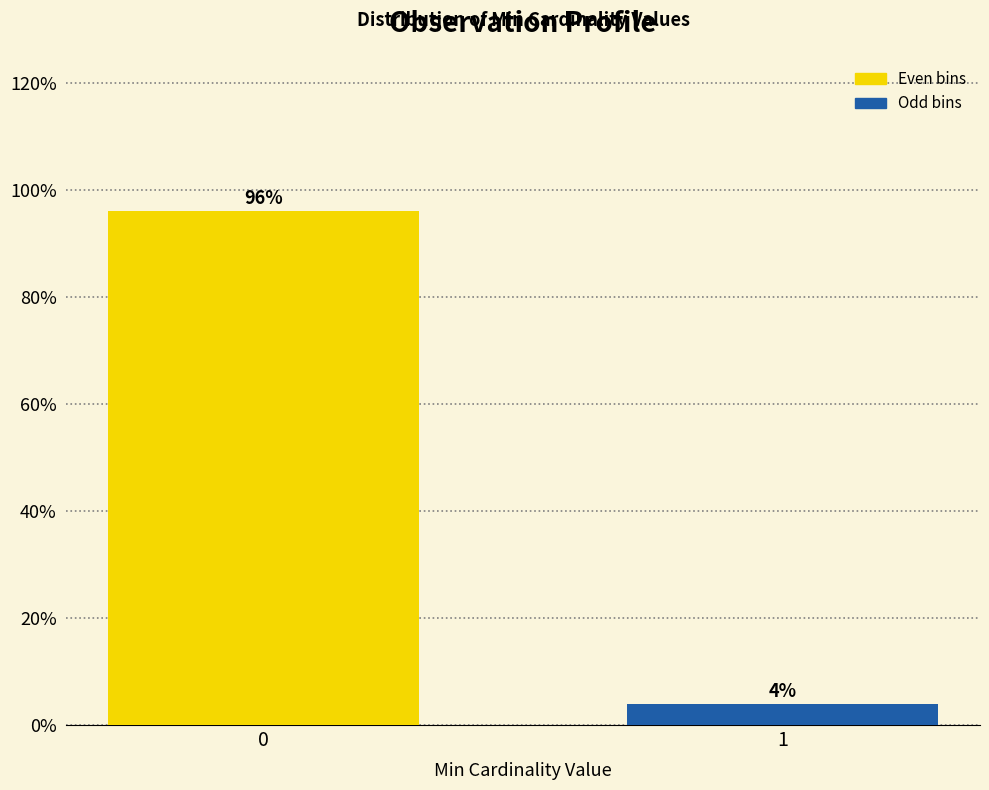

Reading left to right, transcribe all the data shown in this chart.

0=96	1=4